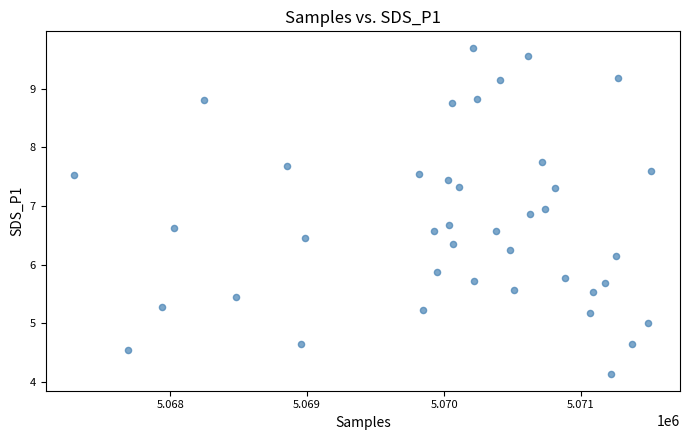

What is the range of Y values (max minus min)?

5.6